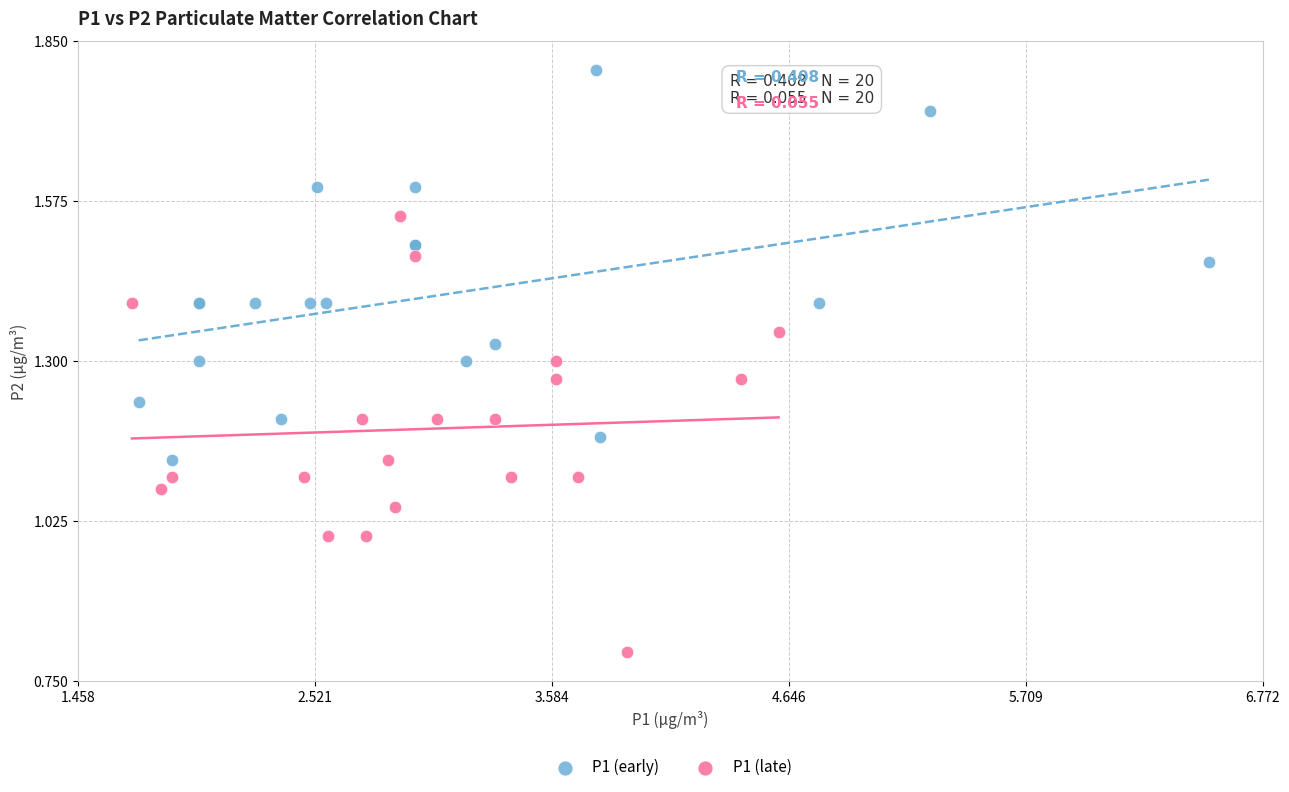

Which series contains the highest Y value?

P1 (early)